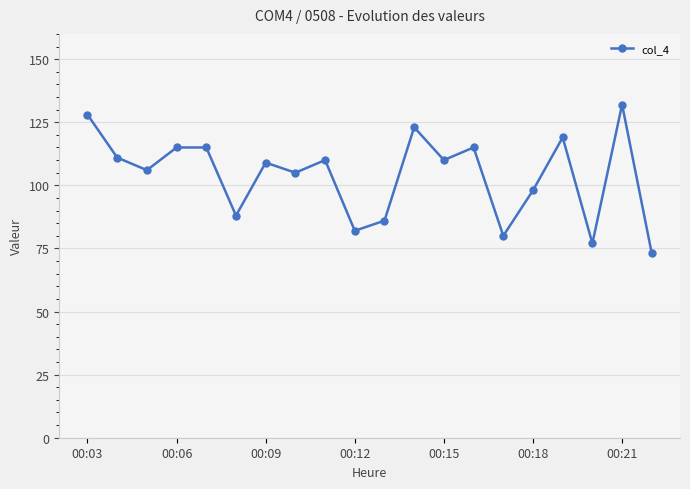

What is the value of the 4th point from the left?

115